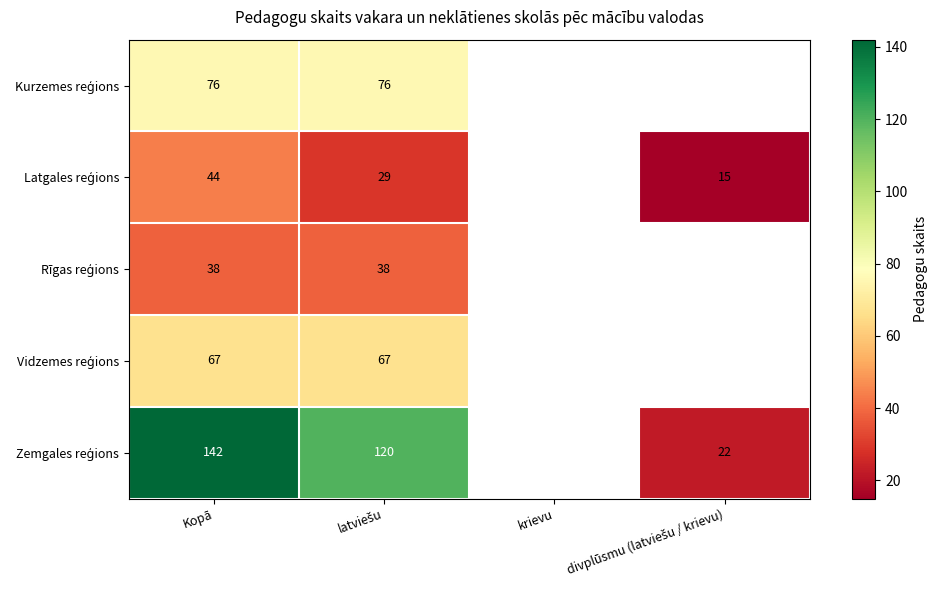

At which label does Kurzemes reģions reach its minimum?

Kopā